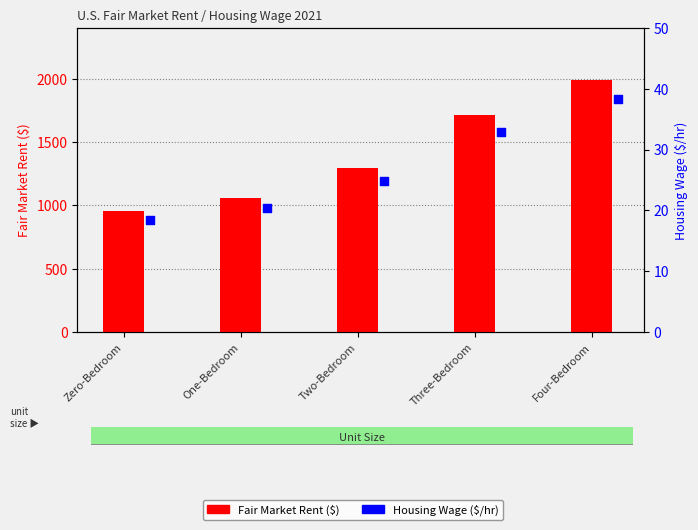

What are all the series names shown in the legend?

Fair Market Rent ($), Housing Wage ($/hr)